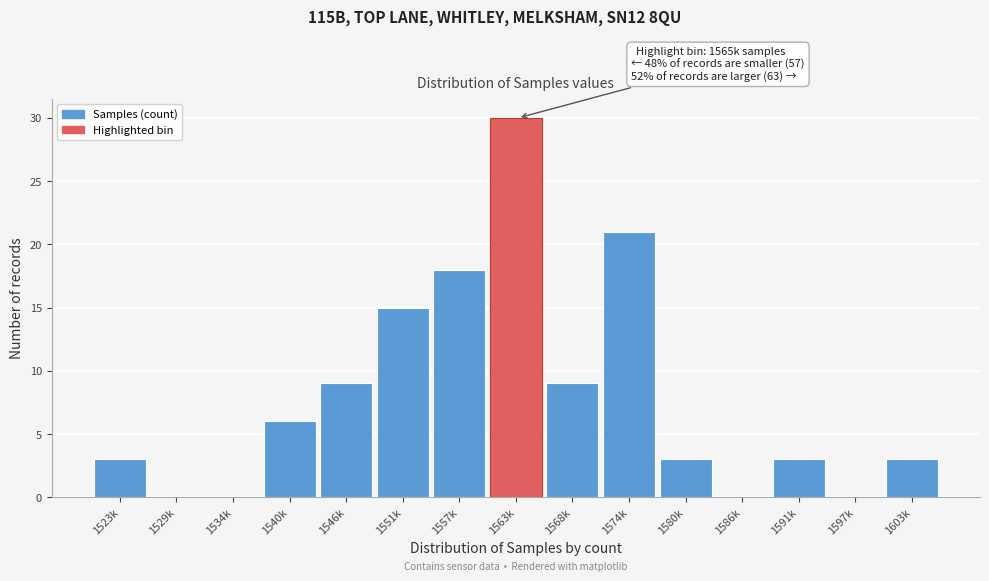

Reading right to left, list all the values displayed in this chart.

1603k=3	1597k=0	1591k=3	1586k=0	1580k=3	1574k=21	1568k=9	1563k=30	1557k=18	1551k=15	1546k=9	1540k=6	1534k=0	1529k=0	1523k=3